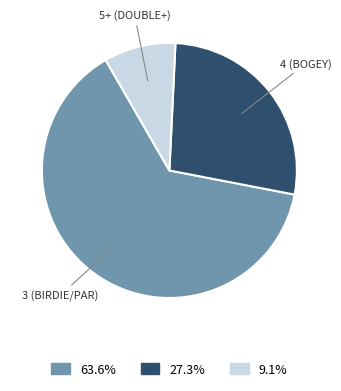

Is there any slice that represents more than half of the pie?

Yes